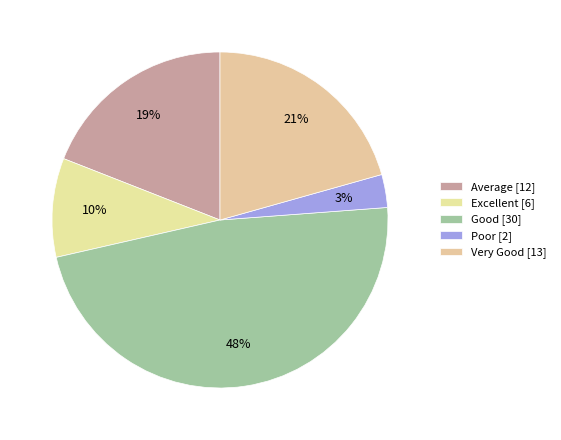

To the nearest percent, what is the difference between the Poor and Good slice percentages?

44%